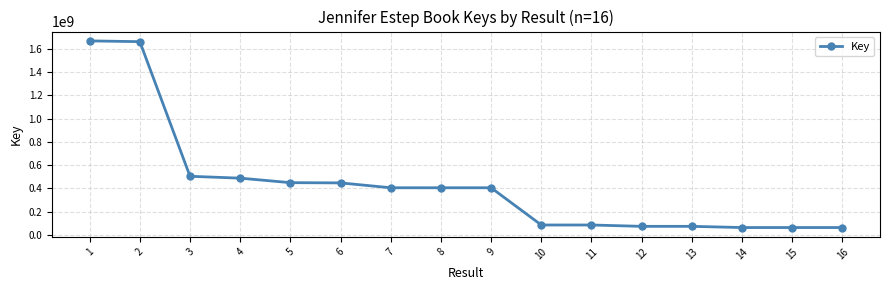

What is the value of the 6th point from the left?

446276451